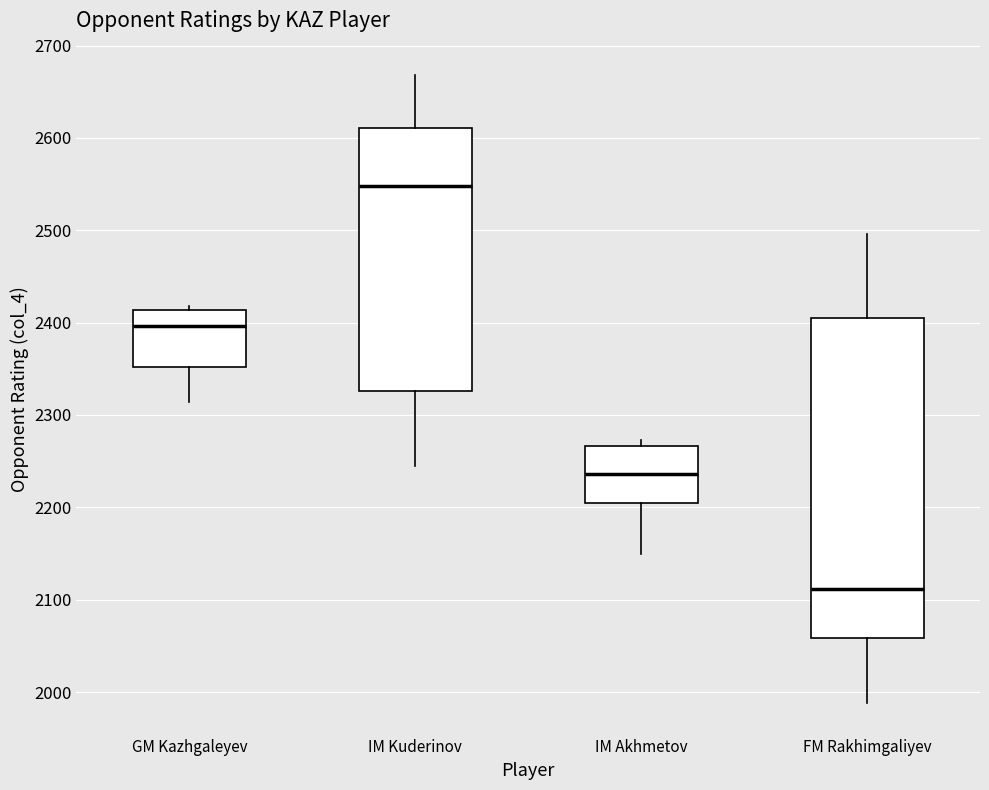

Reading left to right, transcribe this box plot: for each box, give where its median line is, the range the box spans, and where its two whiskers end, as read against the y-axis. The values are not printed on the chart, so give them approximately, as read against the axis.

GM Kazhgaleyev: median 2400, box 2350 to 2410, whiskers 2310 to 2420
IM Kuderinov: median 2550, box 2330 to 2610, whiskers 2250 to 2670
IM Akhmetov: median 2240, box 2210 to 2270, whiskers 2150 to 2270 (just above the box's upper edge)
FM Rakhimgaliyev: median 2110, box 2060 to 2410, whiskers 1990 to 2500